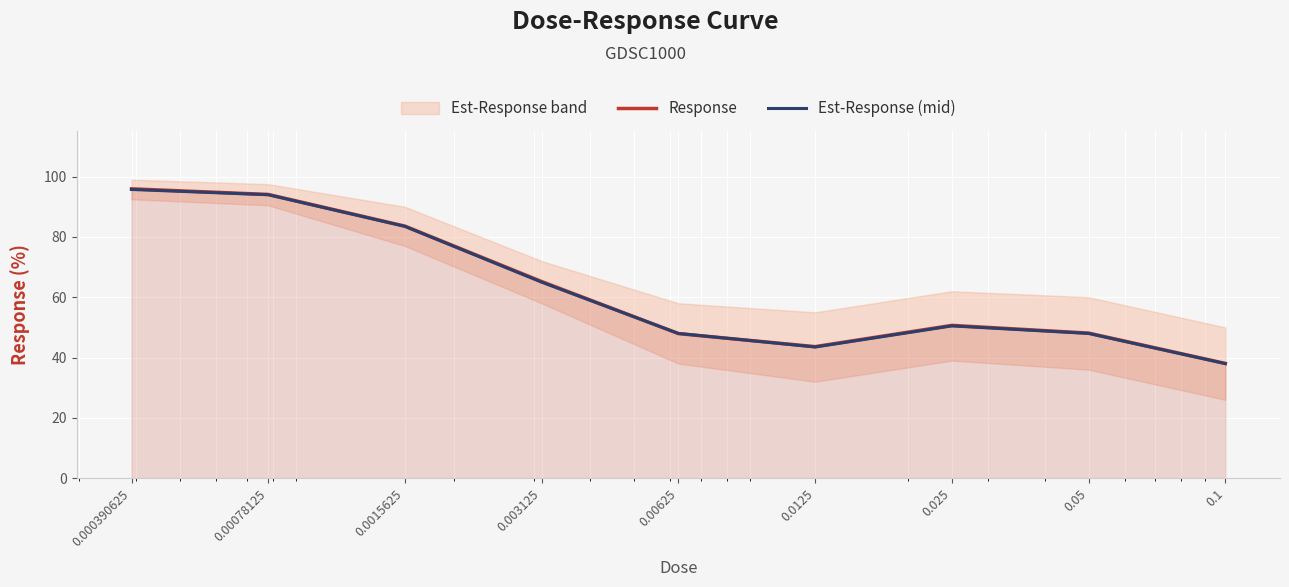

What is the highest value of the Response series?

96.0